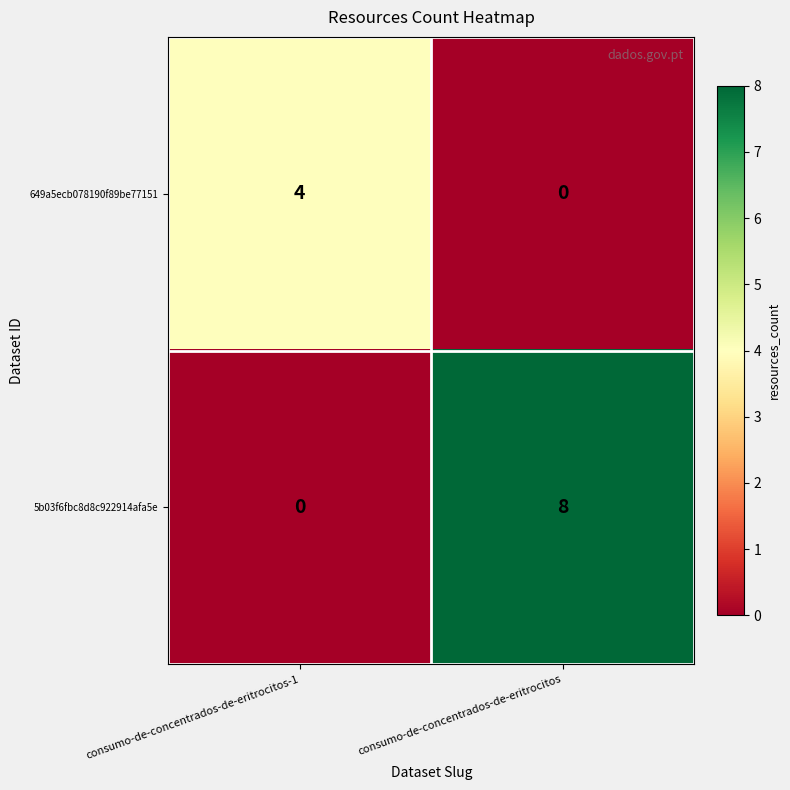

What is the sum of the 649a5ecb078190f89be77151 values at consumo-de-concentrados-de-eritrocitos and consumo-de-concentrados-de-eritrocitos-1?

4